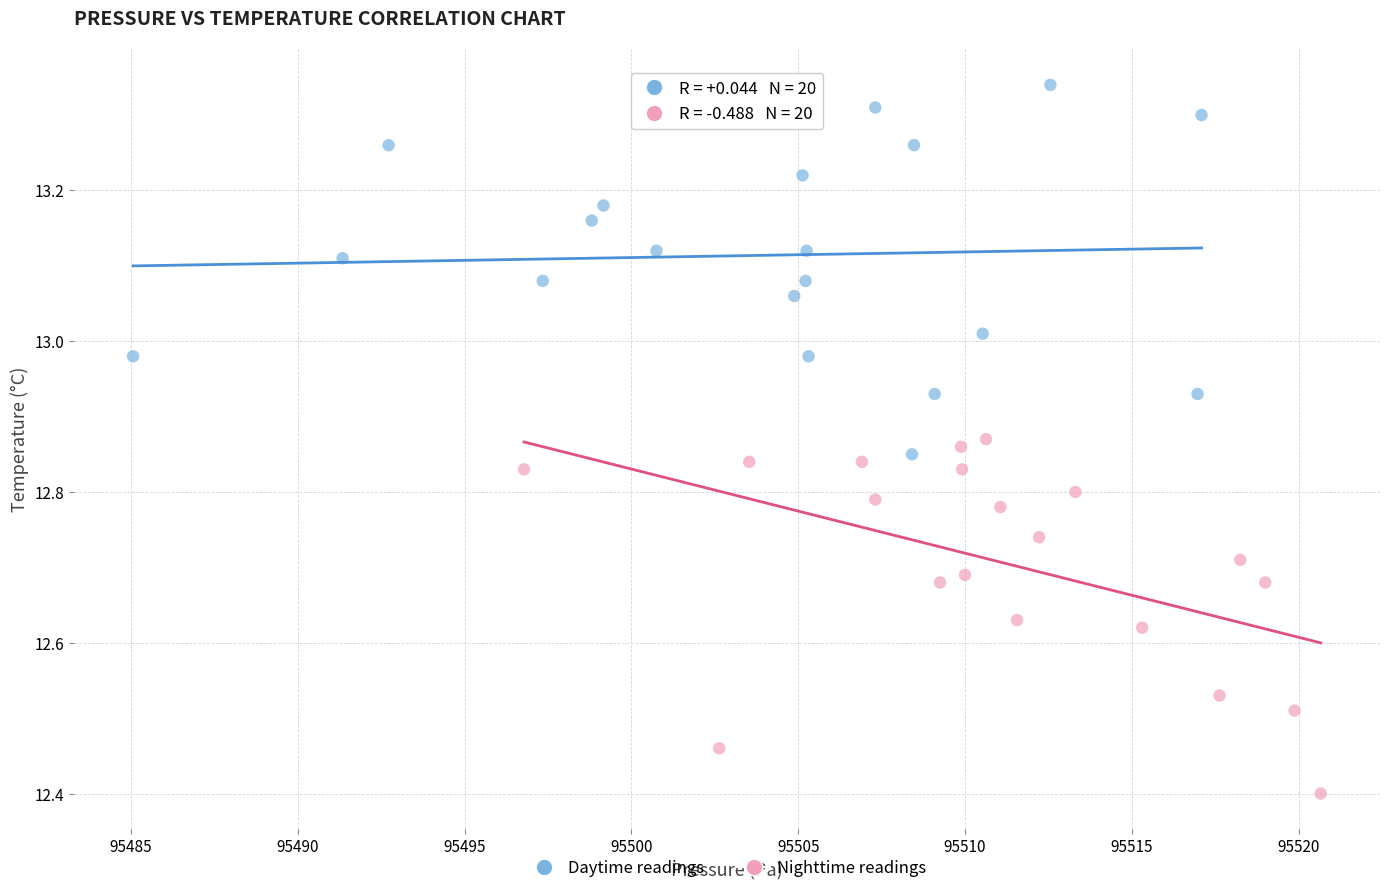

Which series contains the highest Y value?

Daytime readings